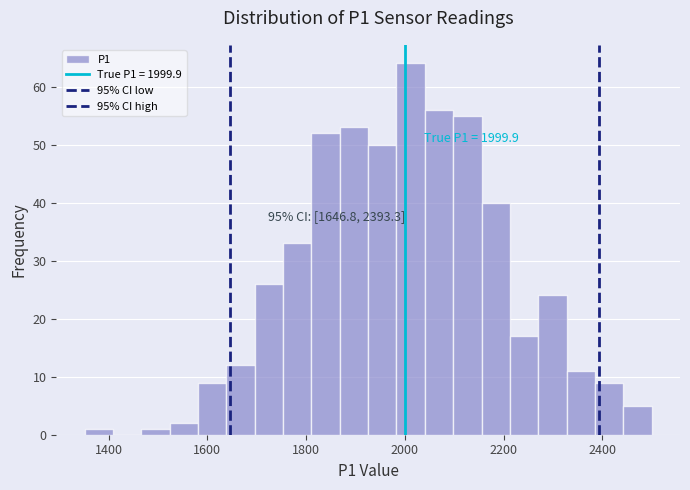

Around what value on the x-axis is the tallest bar? Give the approximate position of its centre, as read against the axis.

2020